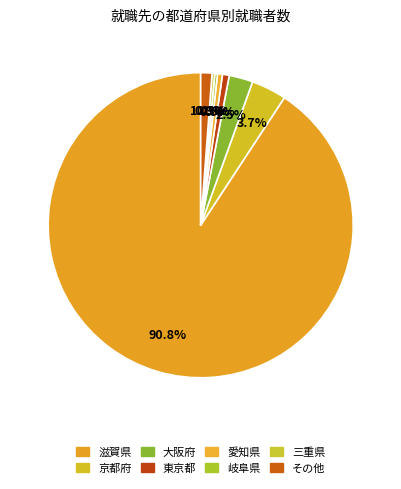

Does any single category account for the majority?

Yes